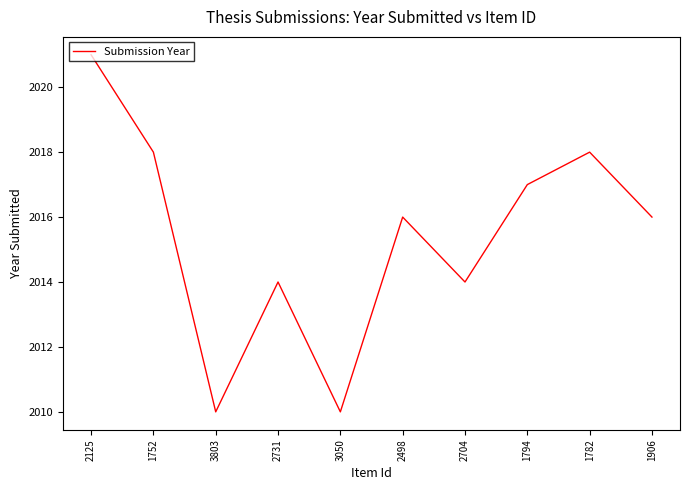

Between 1752 and 3050, which is larger?

1752